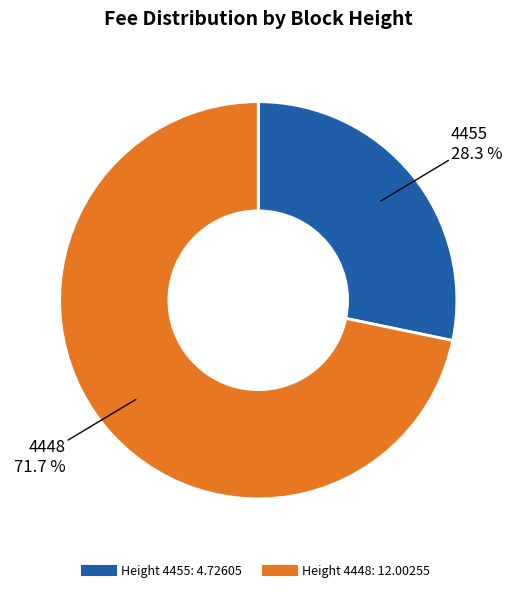

How many segments does this pie chart have?

2